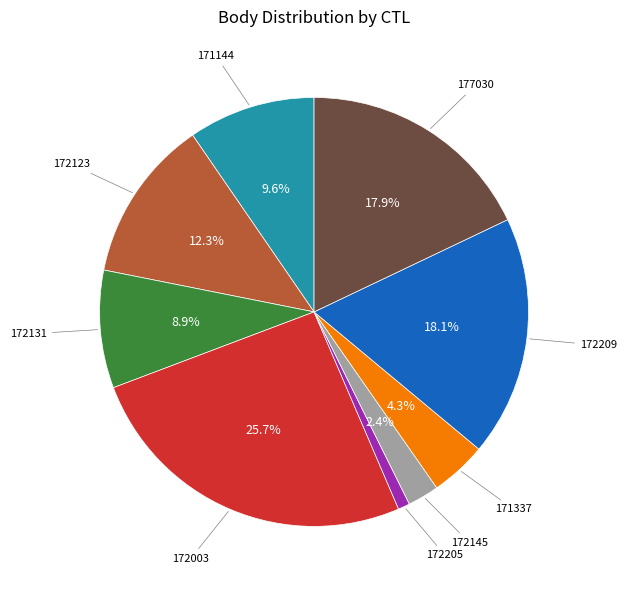

Is there any slice that represents more than half of the pie?

No